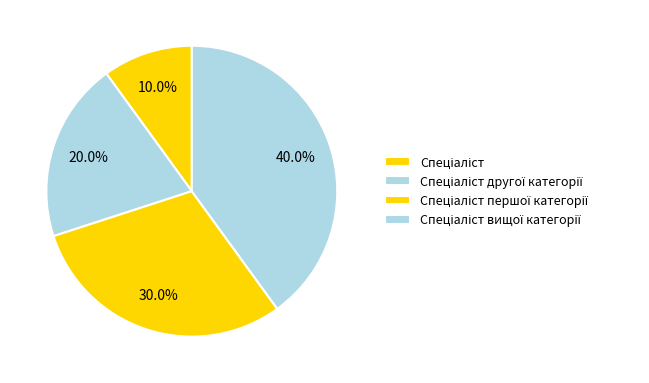

To the nearest percent, what is the average slice percentage?

25%